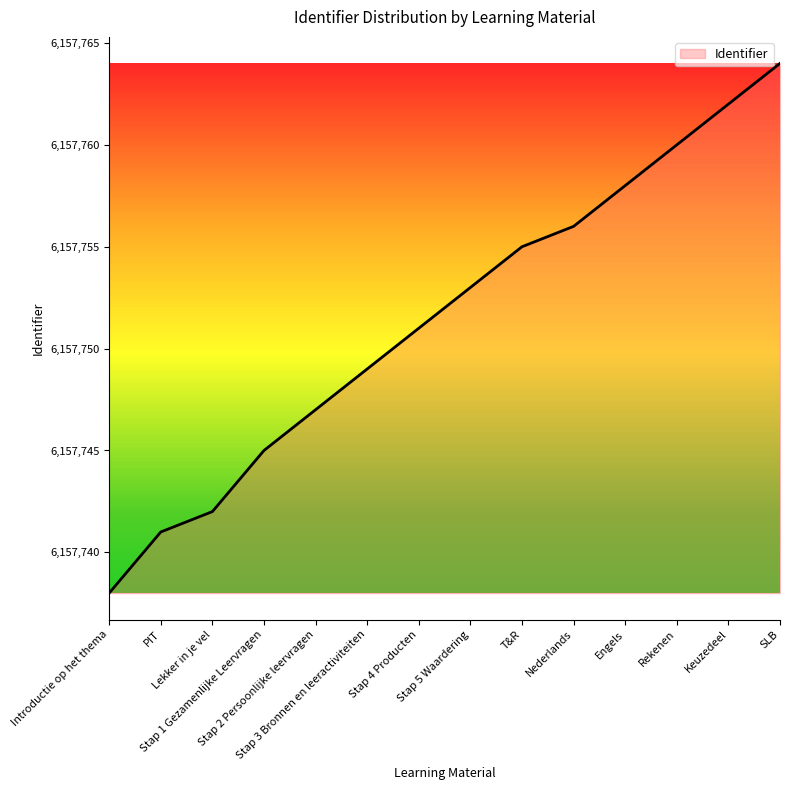

What is the average value?

6157752